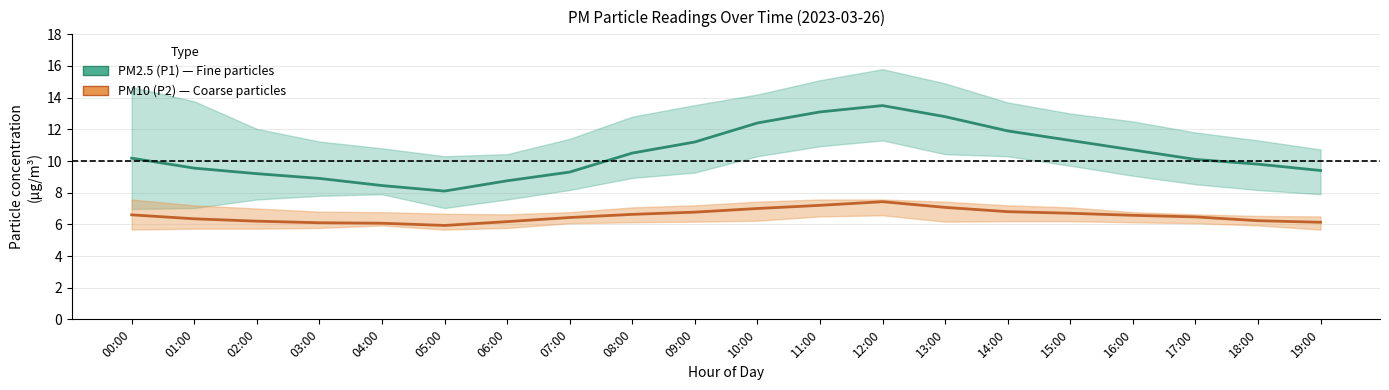

Rank the series at 06:00 from lowest to highest value.

PM10 (P2) — Coarse particles, PM2.5 (P1) — Fine particles